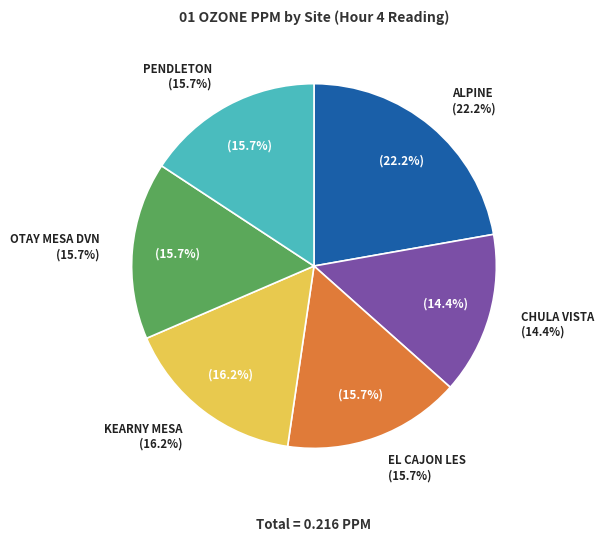

To the nearest percent, what percentage of the pie is OTAY MESA DVN?

16%